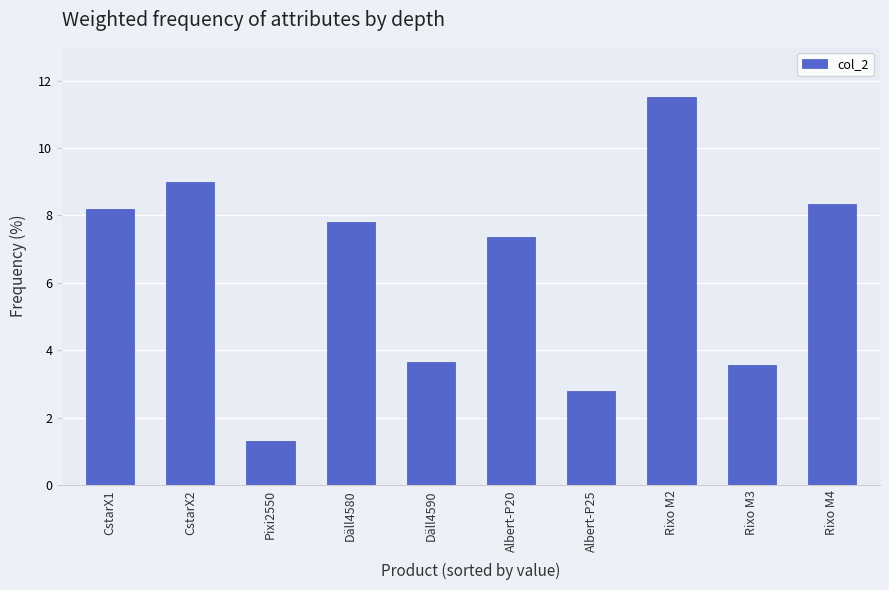

Read the value at Däll4590.

3.7